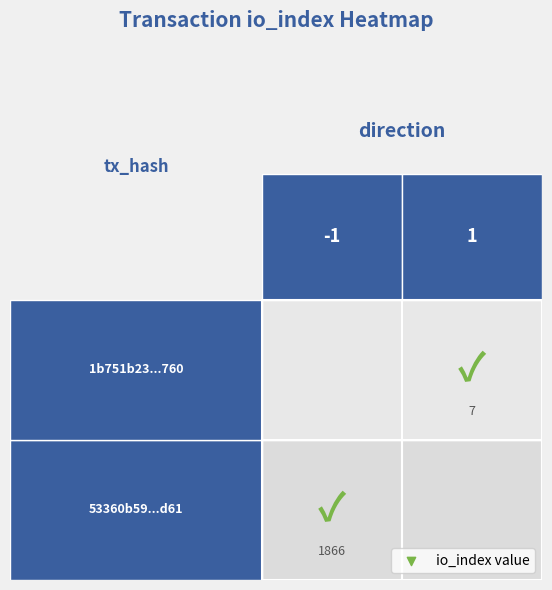

What is the spread (max minus min) of values at io_index?

1859